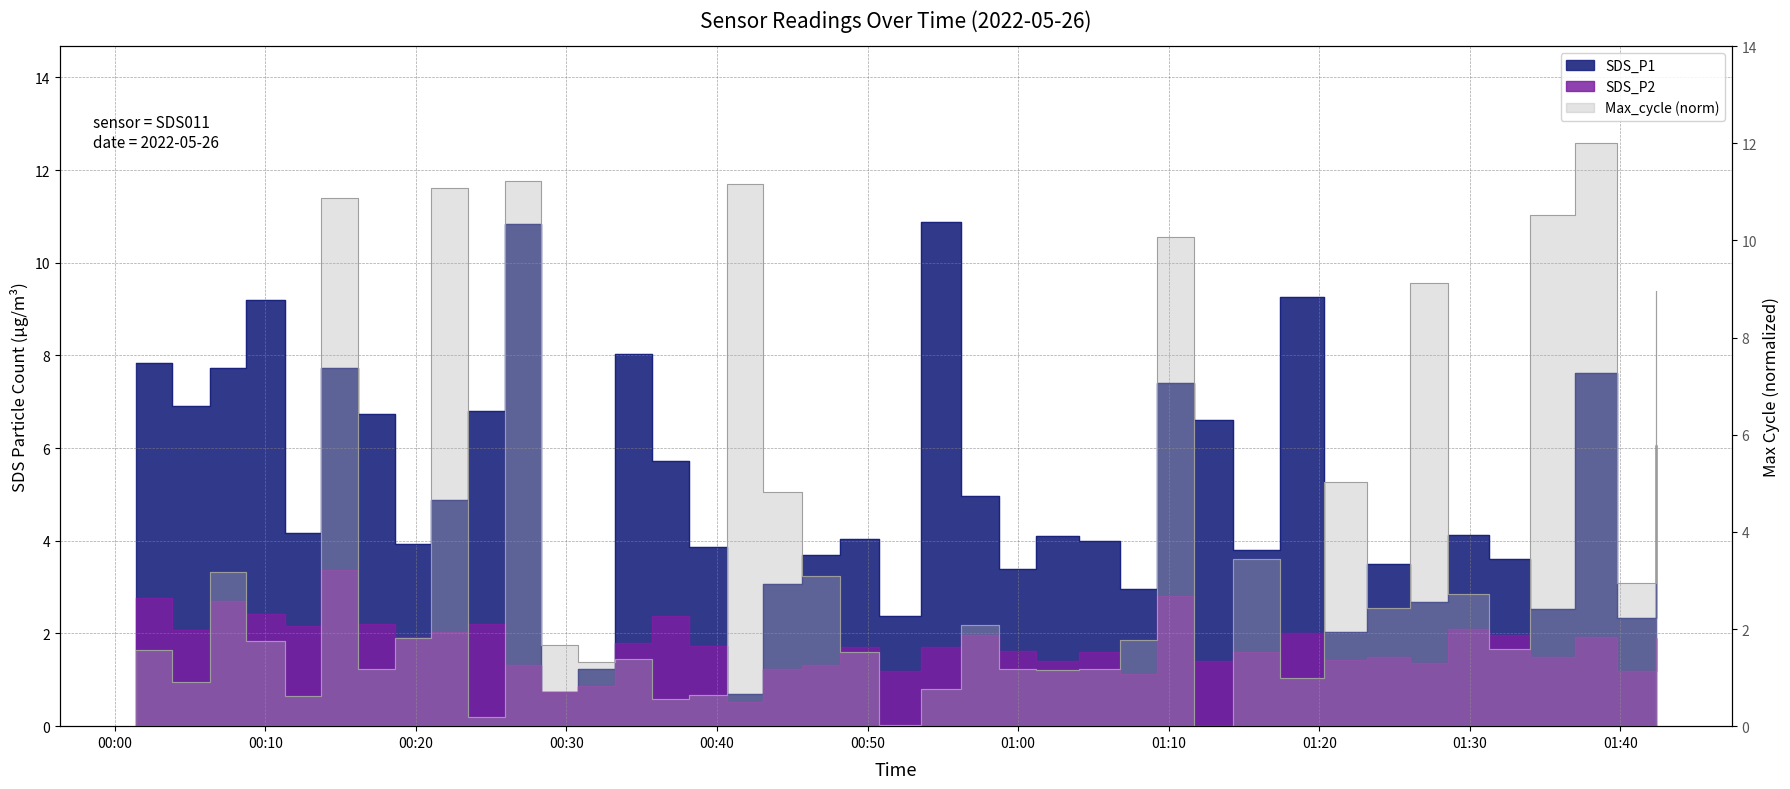

What is the value of the SDS_P1 point at the 15th from the left?

5.7